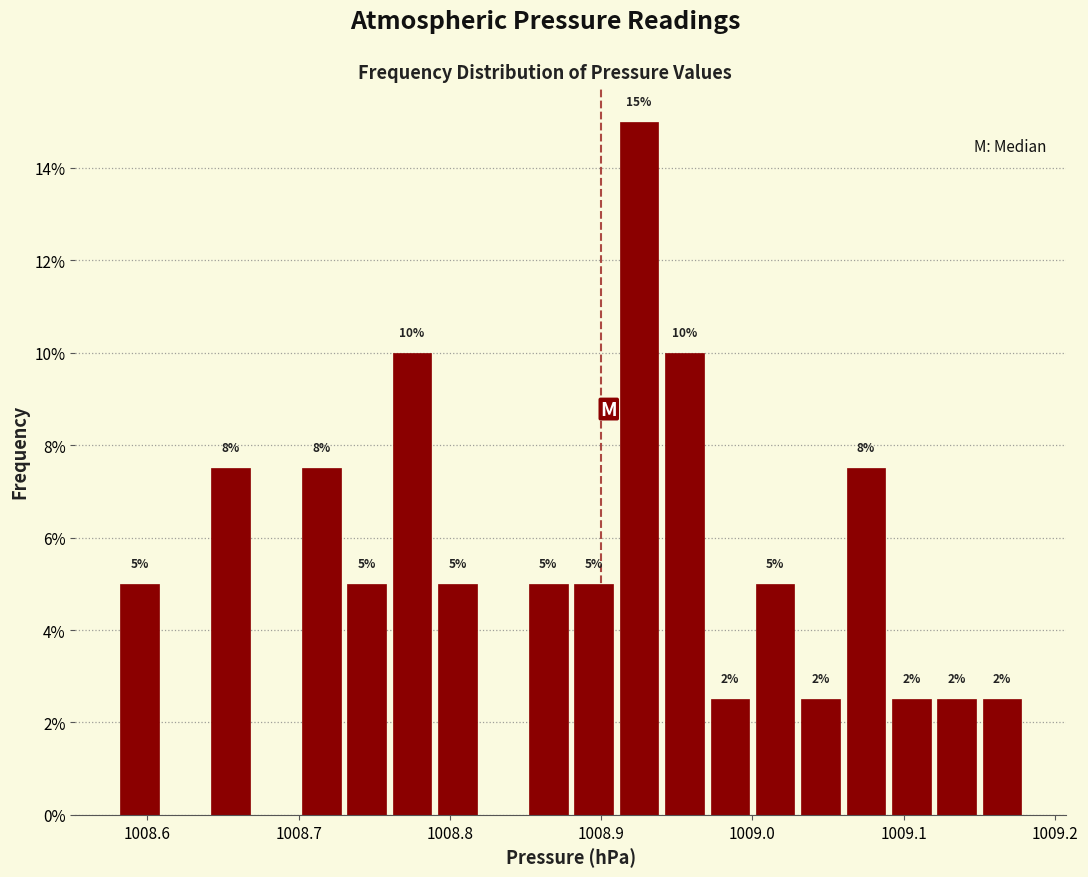

Around what value on the x-axis is the tallest bar? Give the approximate position of its centre, as read against the axis.

1008.93